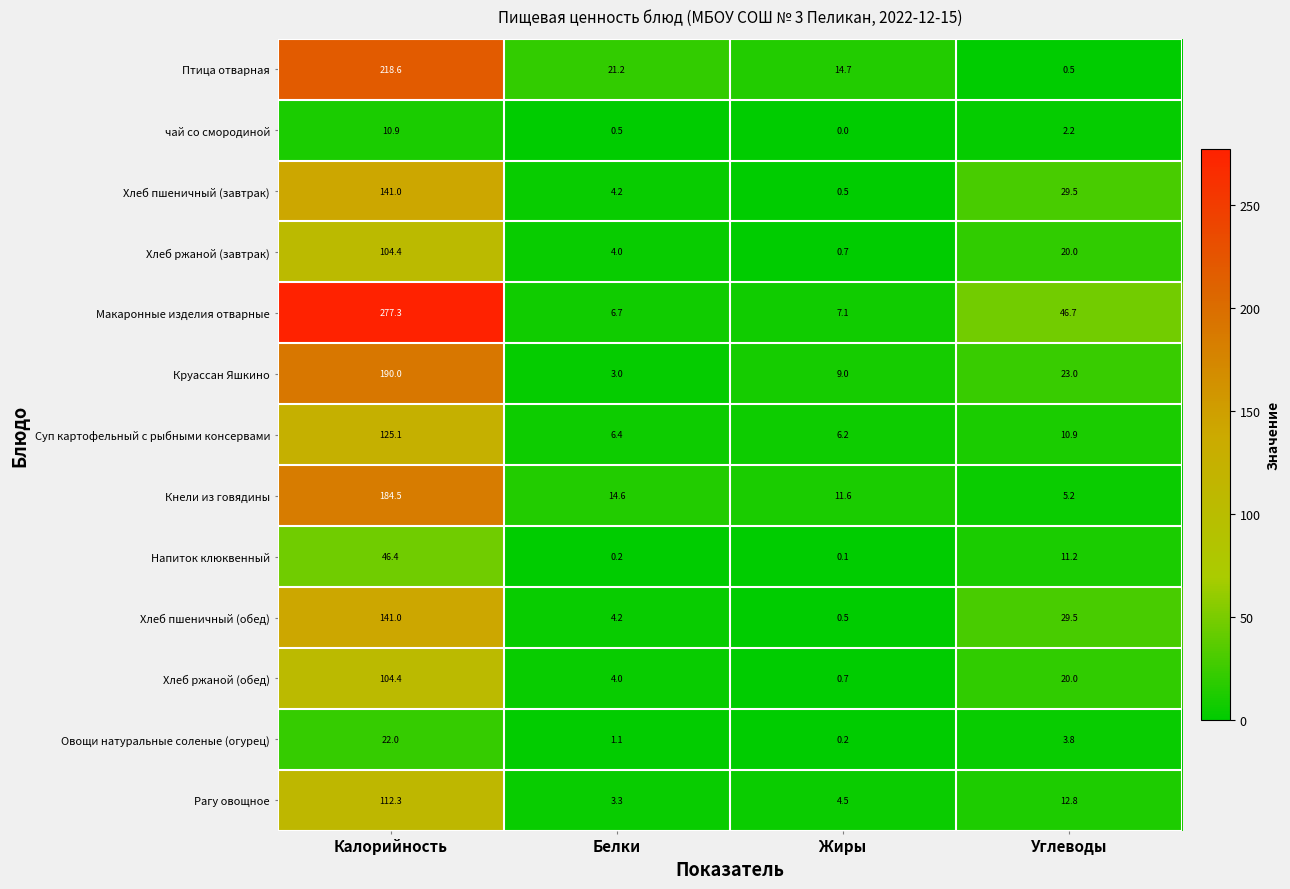

How many categories are shown in the chart?

4